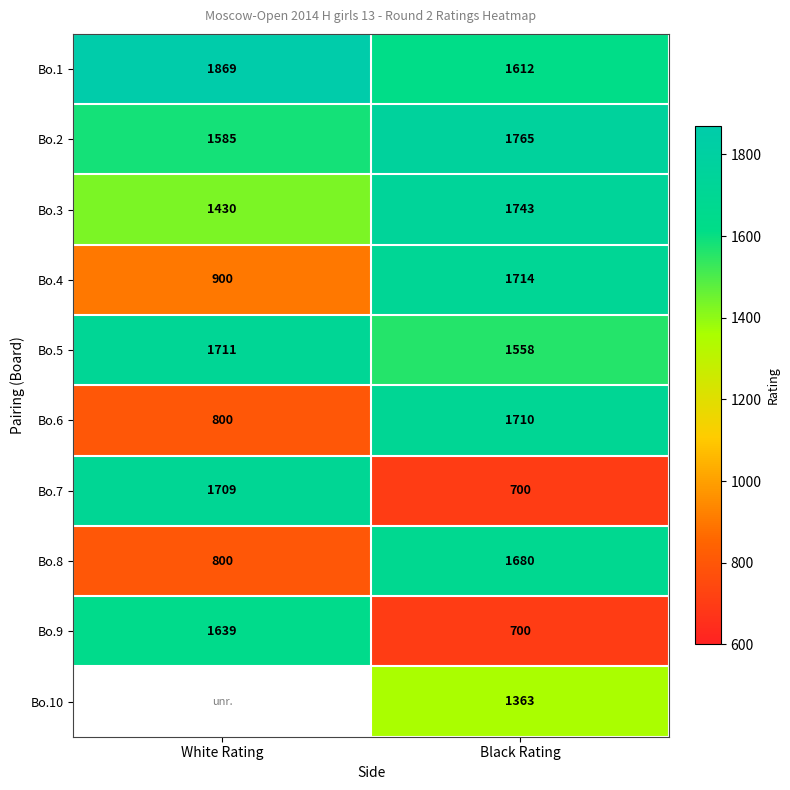

Rank the categories by Bo.3 value from lowest to highest.

White Rating, Black Rating